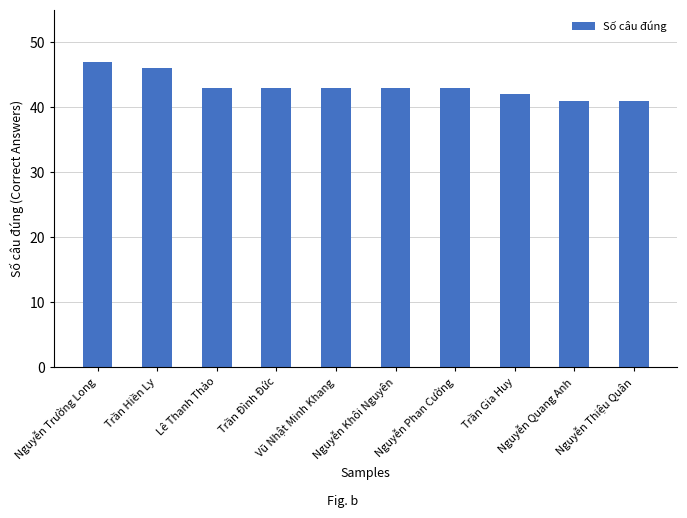

Reading left to right, list all the values displayed in this chart.

47	46	43	43	43	43	43	42	41	41